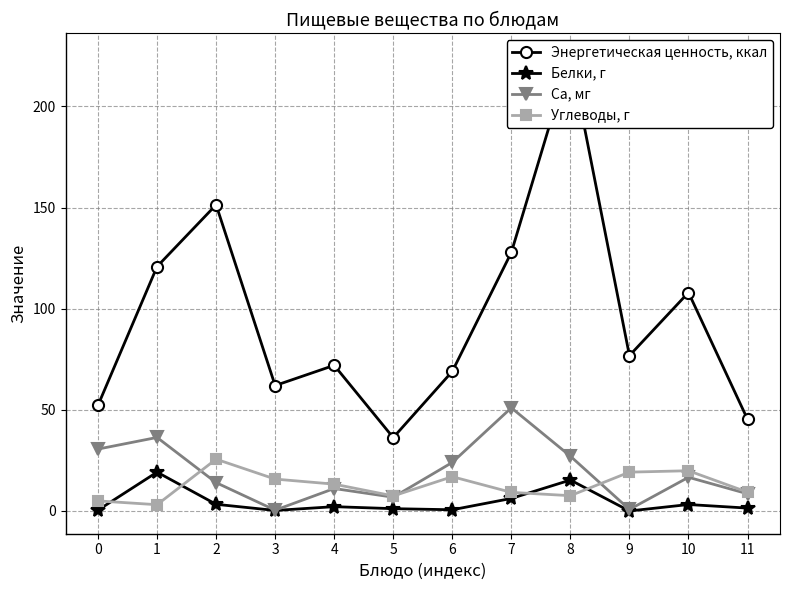

Which series has the widest spread of values?

Энергетическая ценность, ккал